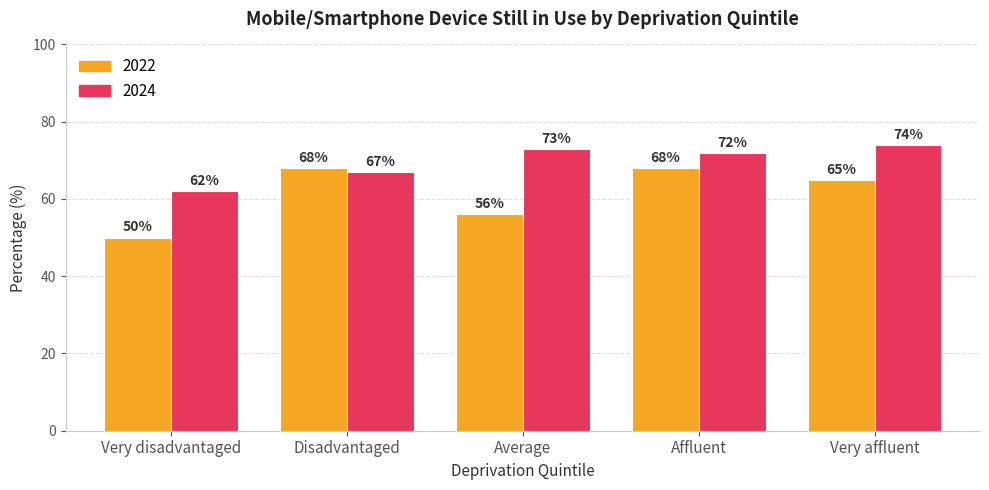

Rank the series by their average value, from highest to lowest.

2024, 2022